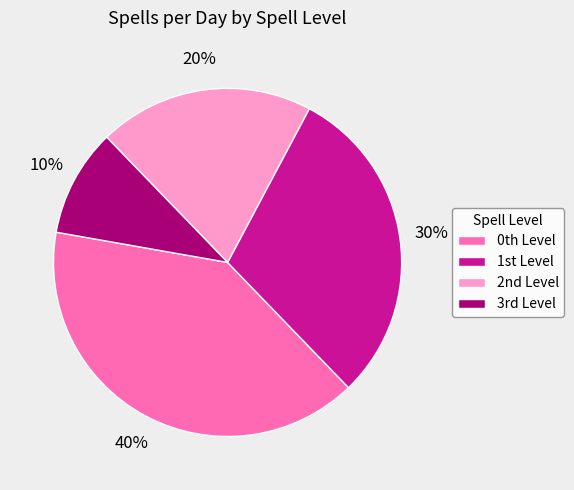

How many slices are in this pie chart?

4